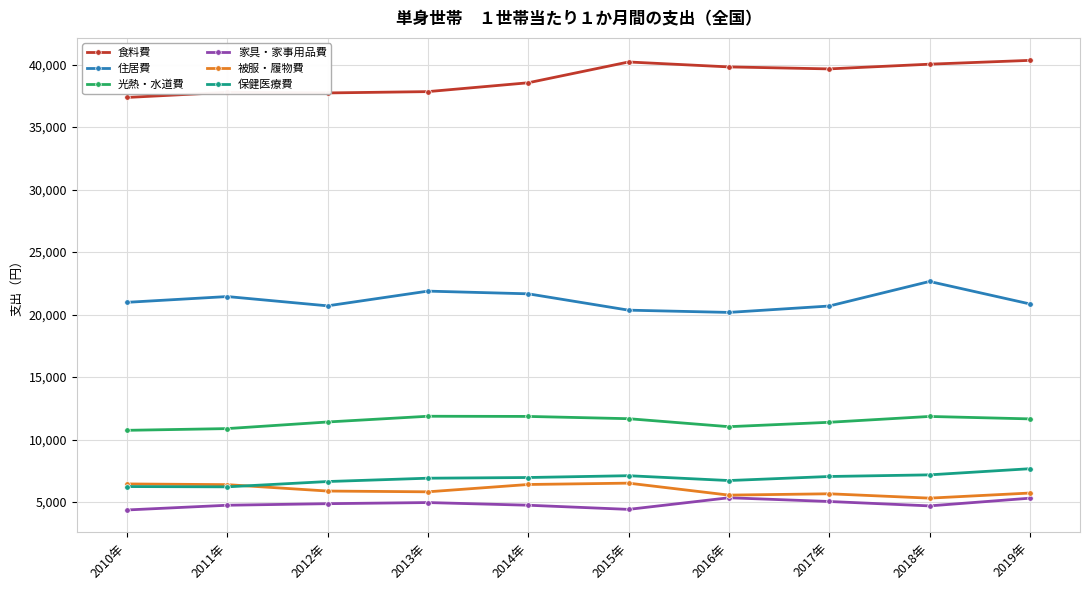

True or false: 光熱・水道費 and 家具・家事用品費 intersect in this chart.

False